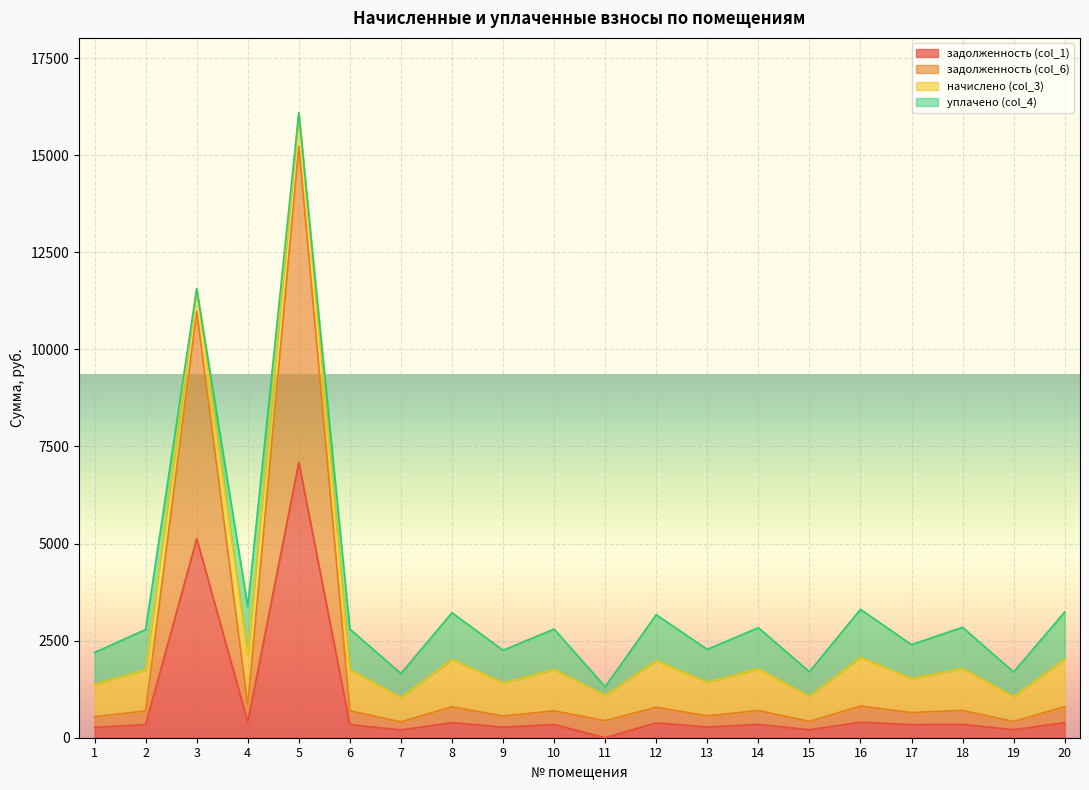

Is it true that задолженность (col_1) equals 56.3 at 7?

False